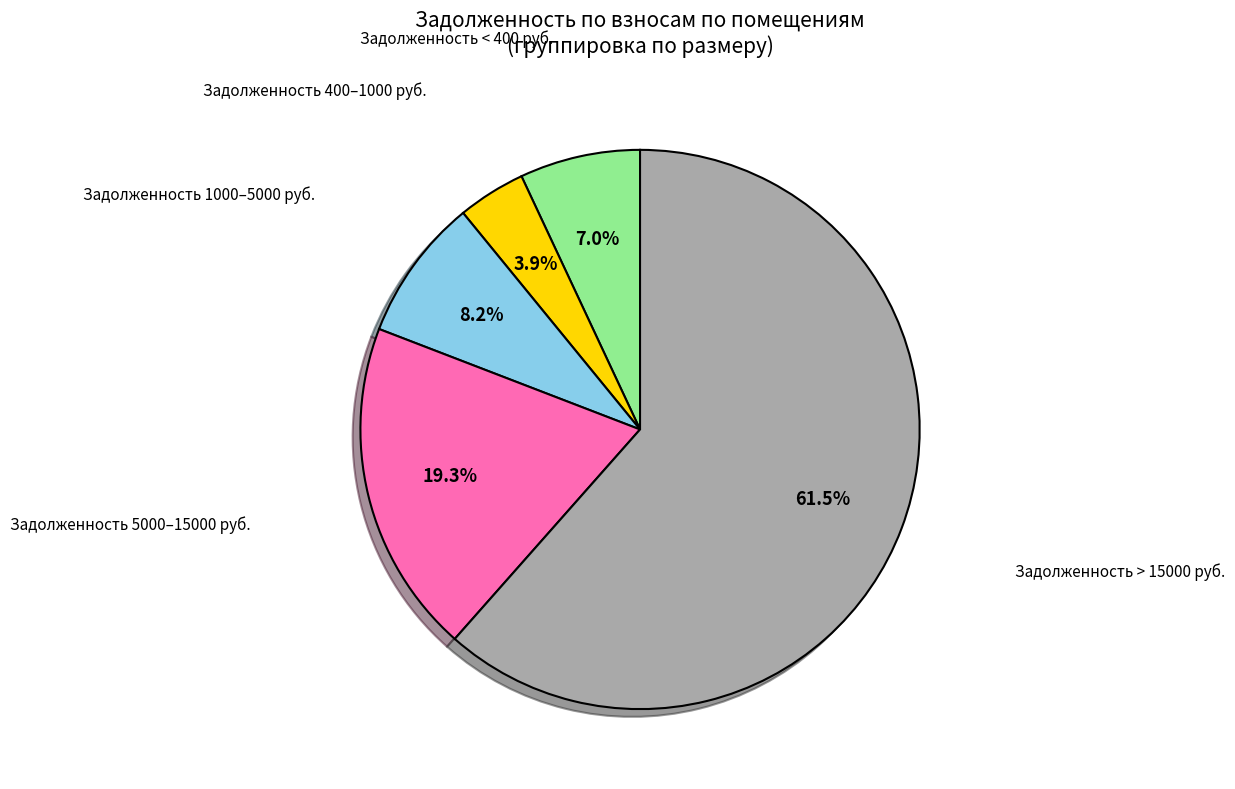

Rank the categories by value from highest to lowest.

Задолженность > 15000 руб., Задолженность 5000–15000 руб., Задолженность 1000–5000 руб., Задолженность < 400 руб., Задолженность 400–1000 руб.